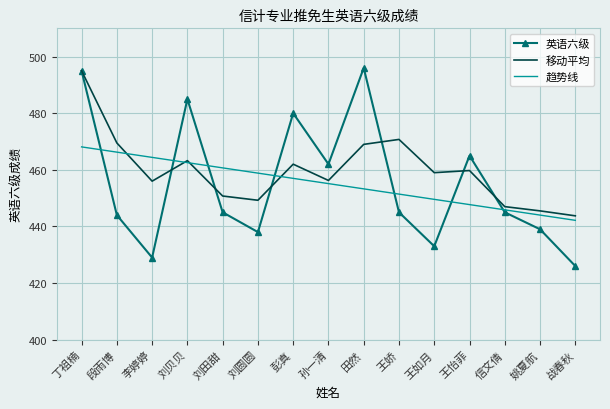

True or false: 英语六级 and 移动平均 intersect in this chart.

True